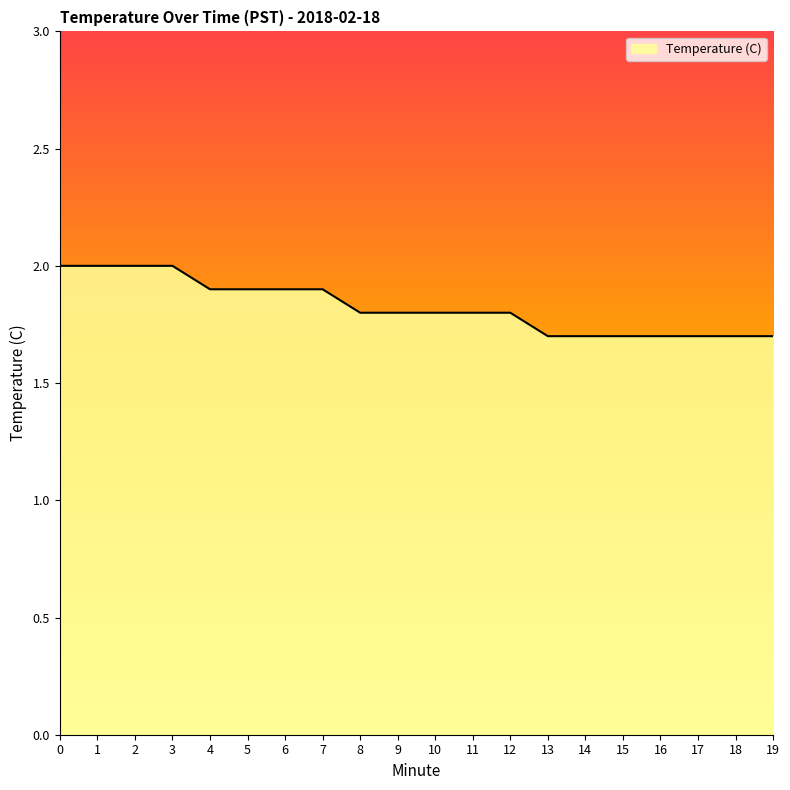

What is the difference between the second highest and second lowest values?

0.3